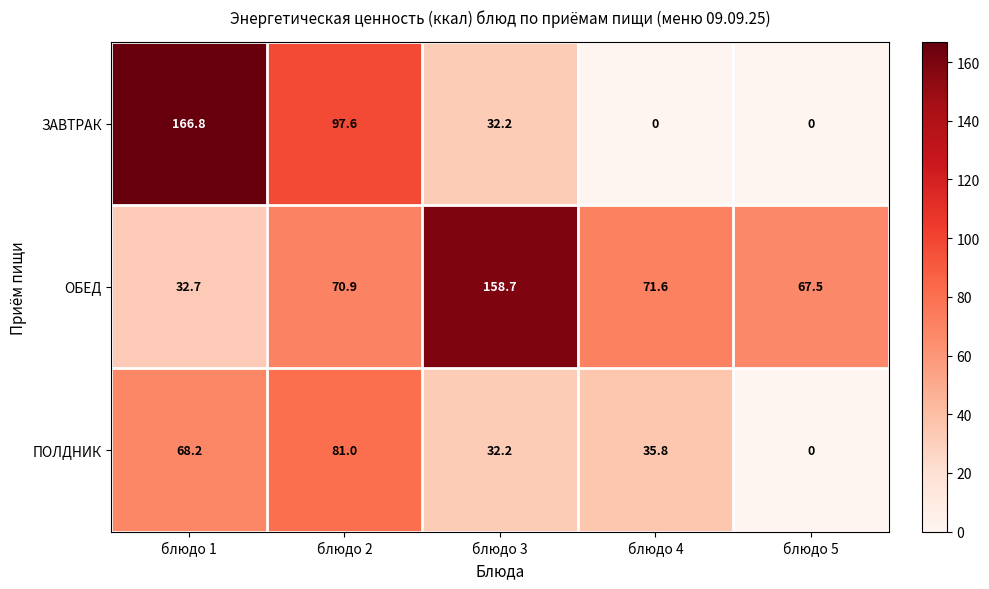

The ЗАВТРАК series shows 148.6 at блюдо 2. True or false?

False